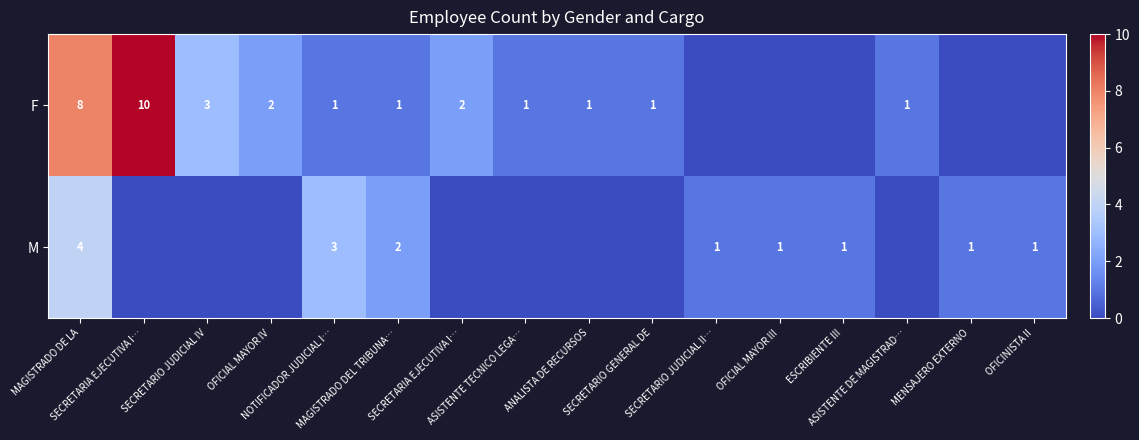

How many data points in M are less than 1?

8